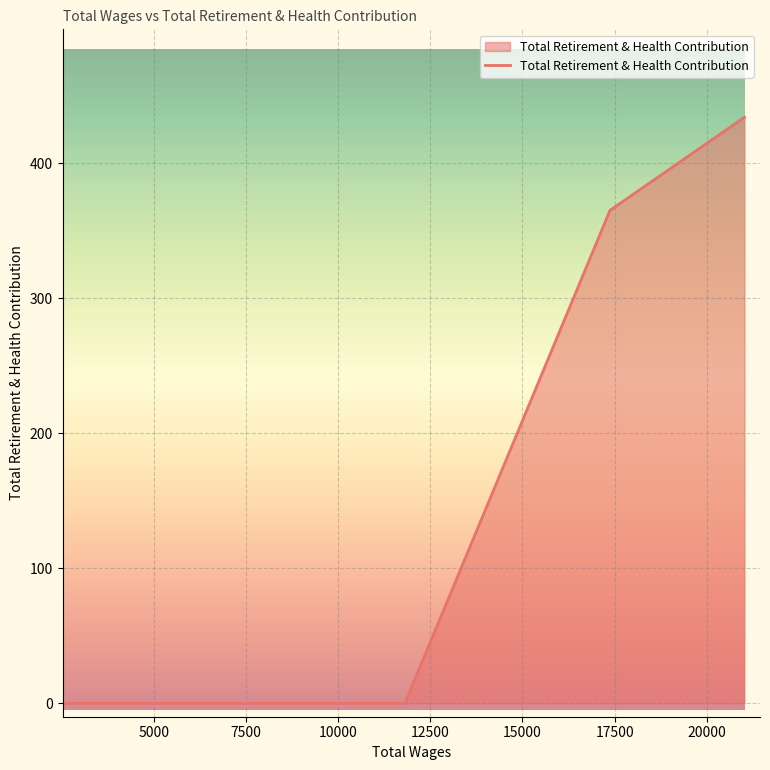

What is the difference between the maximum and minimum values?

434